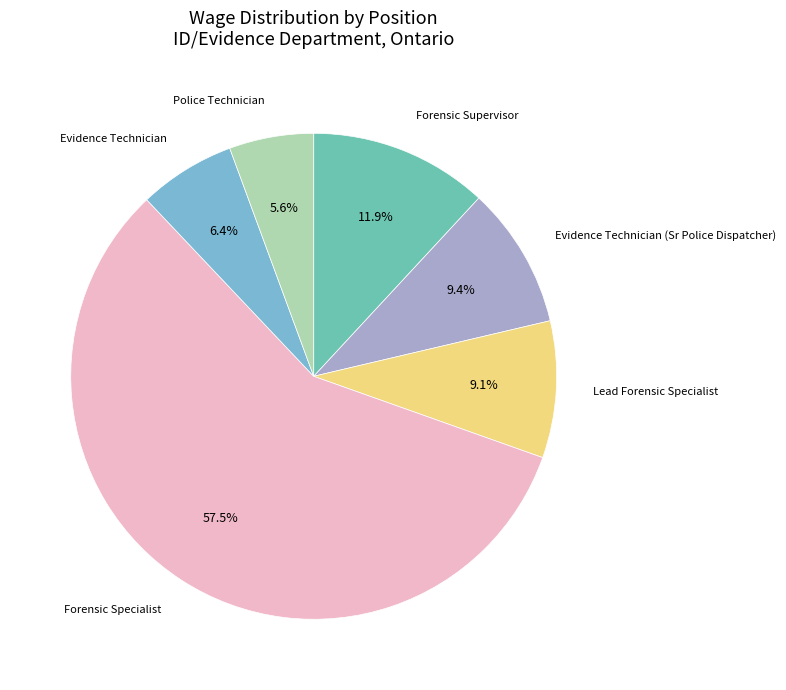

Is there any slice that represents more than half of the pie?

Yes